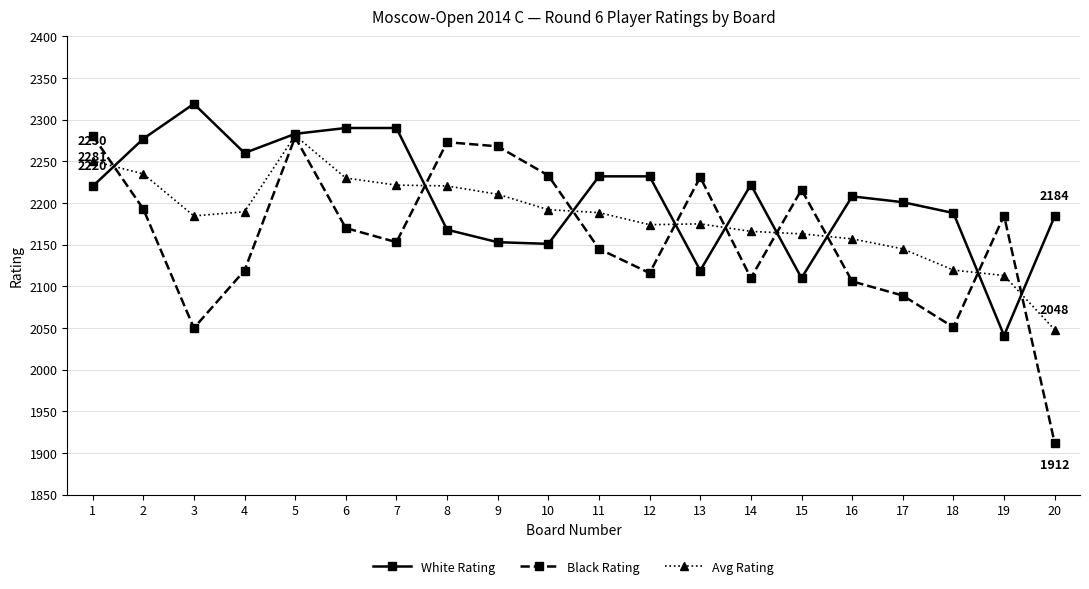

In Black Rating, how many points are higher than both neighbors (excluding endpoints)?

5